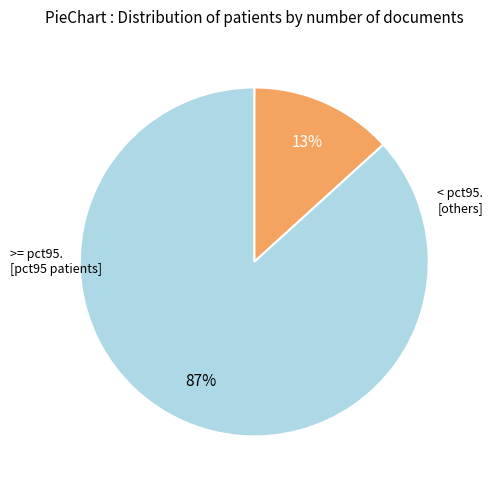

Does any single category account for the majority?

Yes